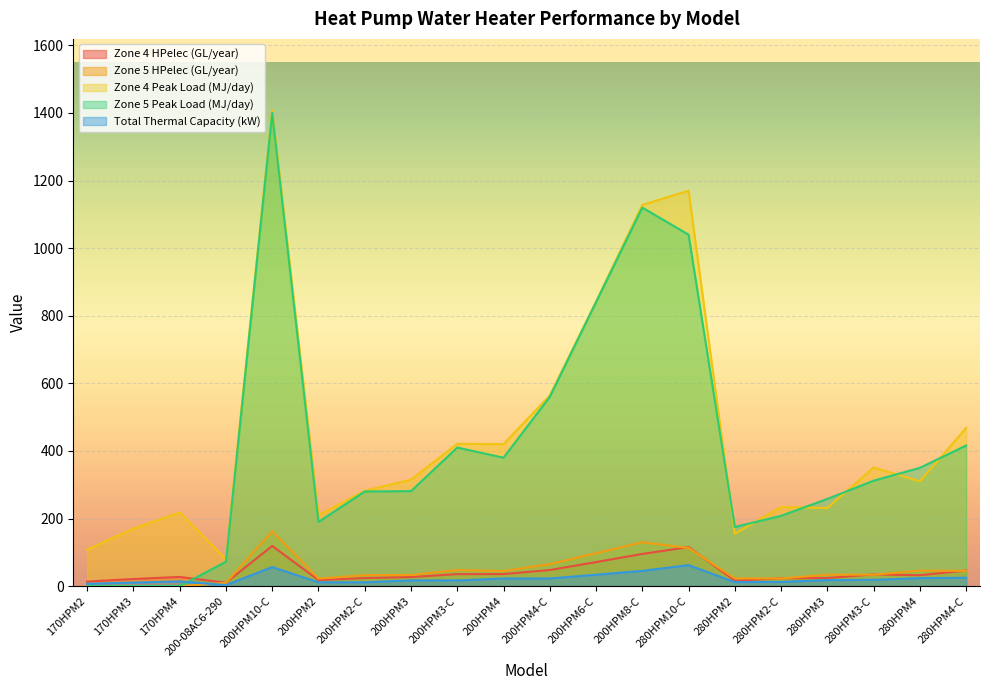

At how many categories does at least one series exceed 842?

3